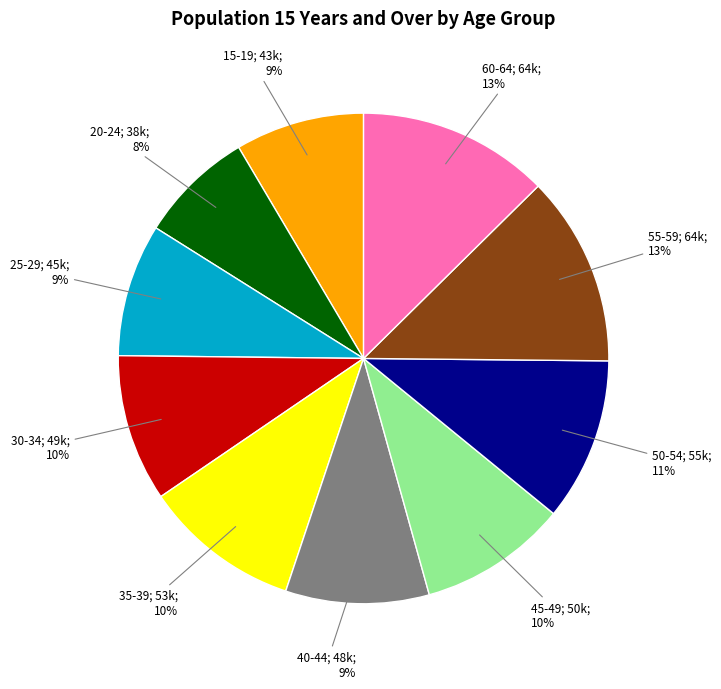

Is there a majority slice in this chart?

No